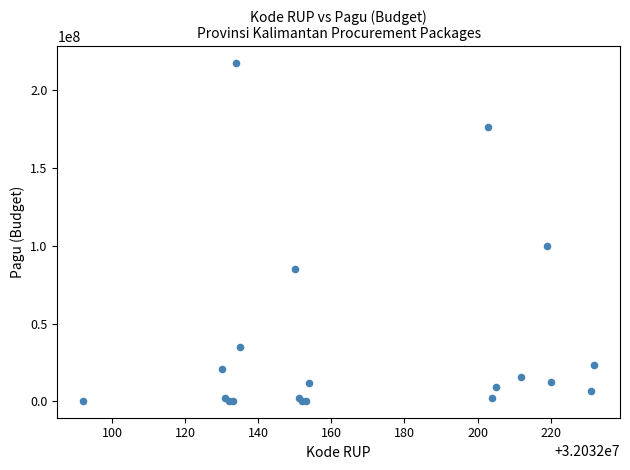

What Y value in the scatter plot is closest to 108800000?

99958000